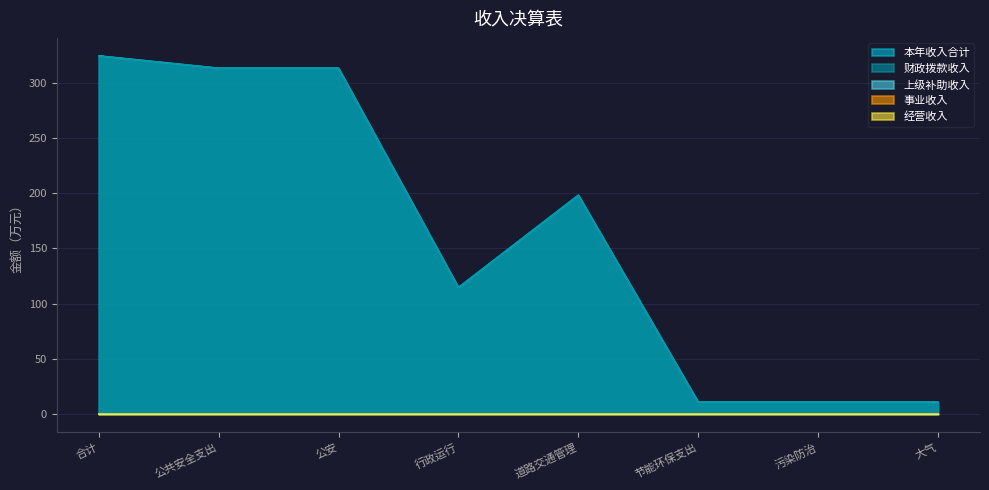

Reading left to right, extract all data points from this chart.

本年收入合计: 324.1	313.0	313.0	114.8	198.2	11.1	11.1	11.1
财政拨款收入: 324.1	313.0	313.0	114.8	198.2	11.1	11.1	11.1
上级补助收入: 0.0	0.0	0.0	0.0	0.0	0.0	0.0	0.0
事业收入: 0.0	0.0	0.0	0.0	0.0	0.0	0.0	0.0
经营收入: 0.0	0.0	0.0	0.0	0.0	0.0	0.0	0.0